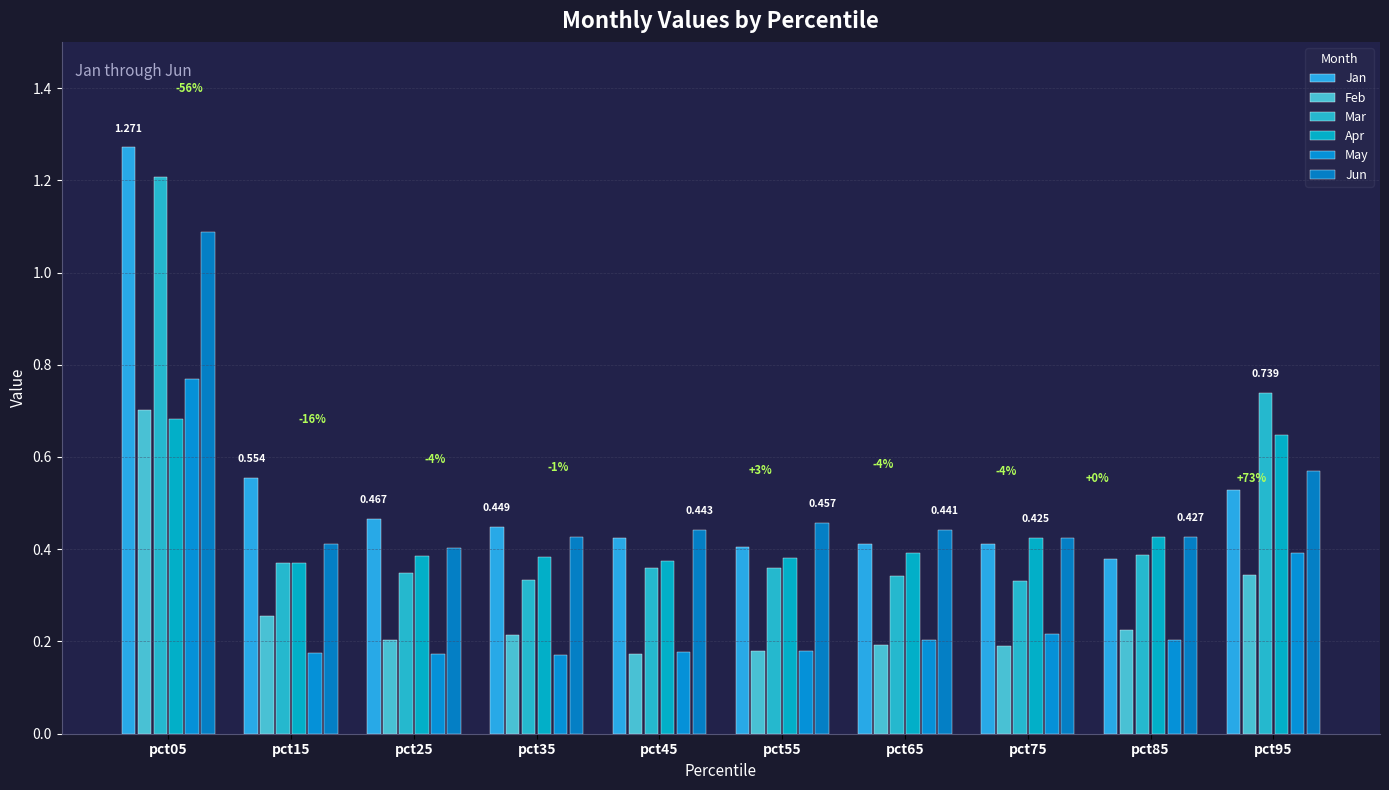

Are the bars grouped side by side (vs. stacked)?

Yes